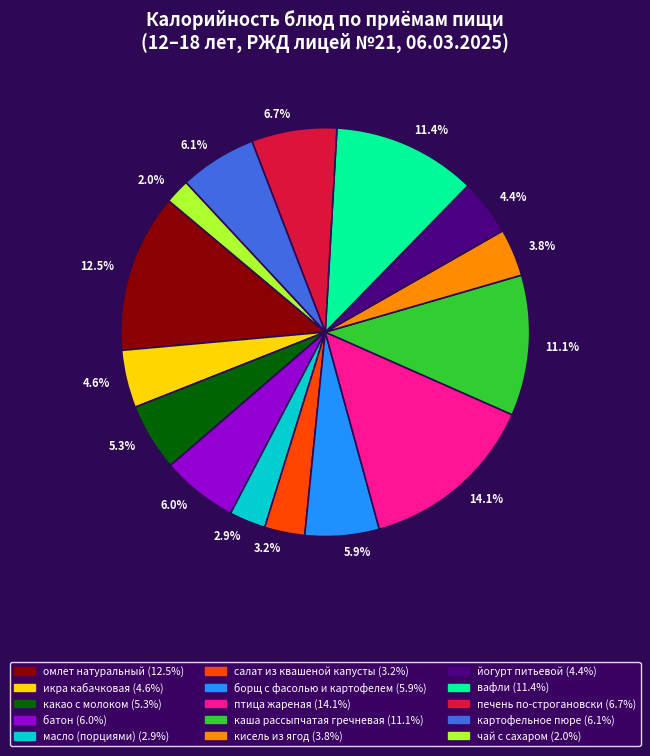

What percentage do омлет натуральный and чай с сахаром together represent?

14.5%